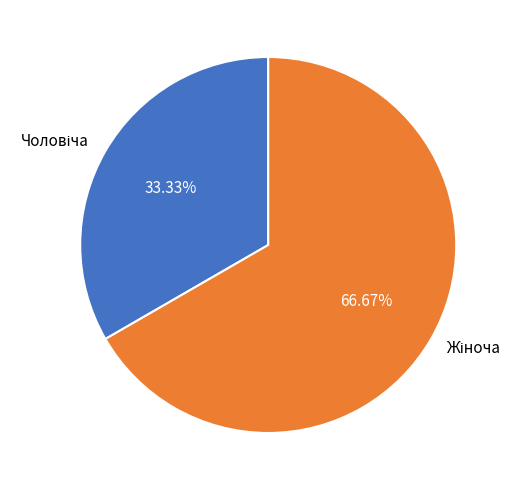

Is there any slice that represents more than half of the pie?

Yes